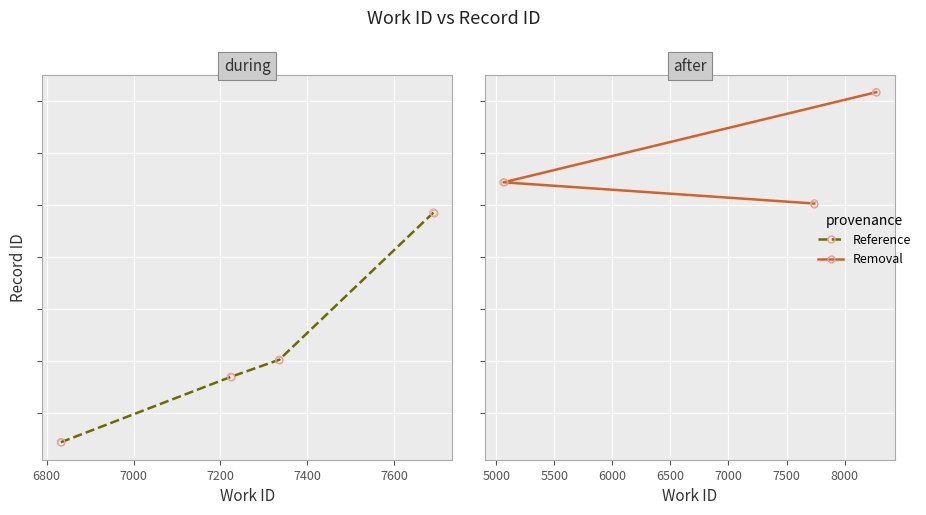

Which has a higher value, 7335 or 6833?

7335